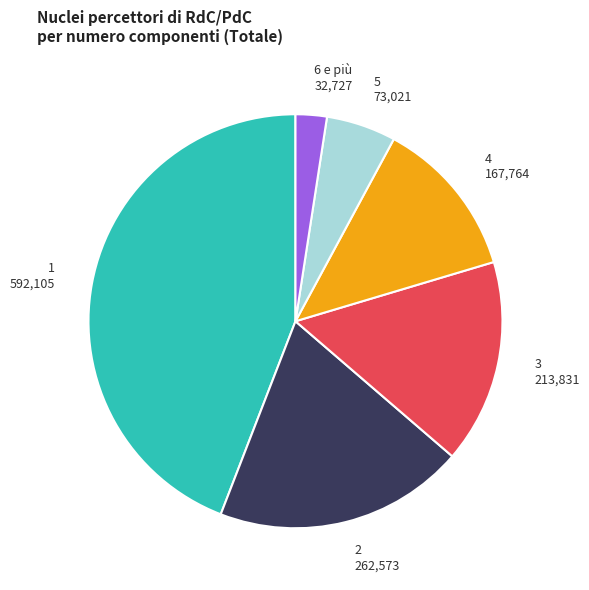

Which has a higher value, 6 e più or 5?

5